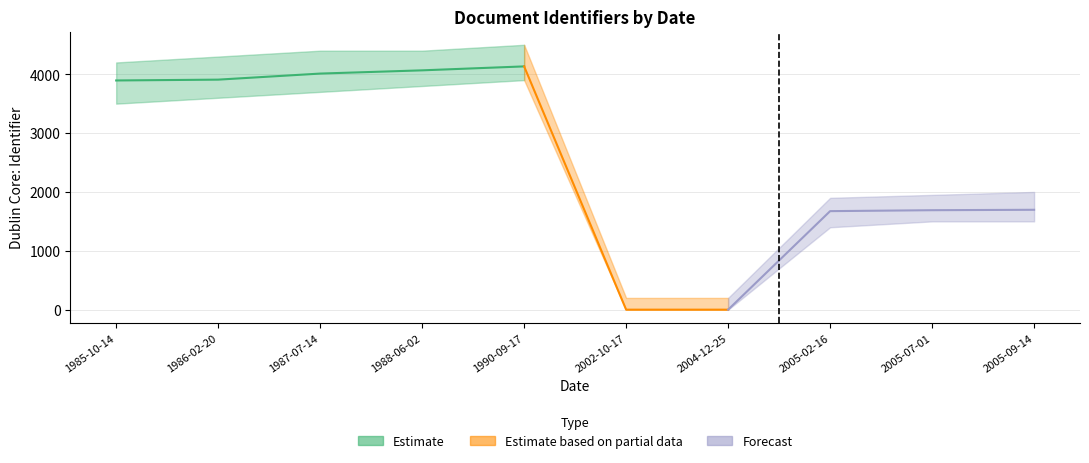

What is the approximate value at 1987-07-14, to the nearest 100?

4000